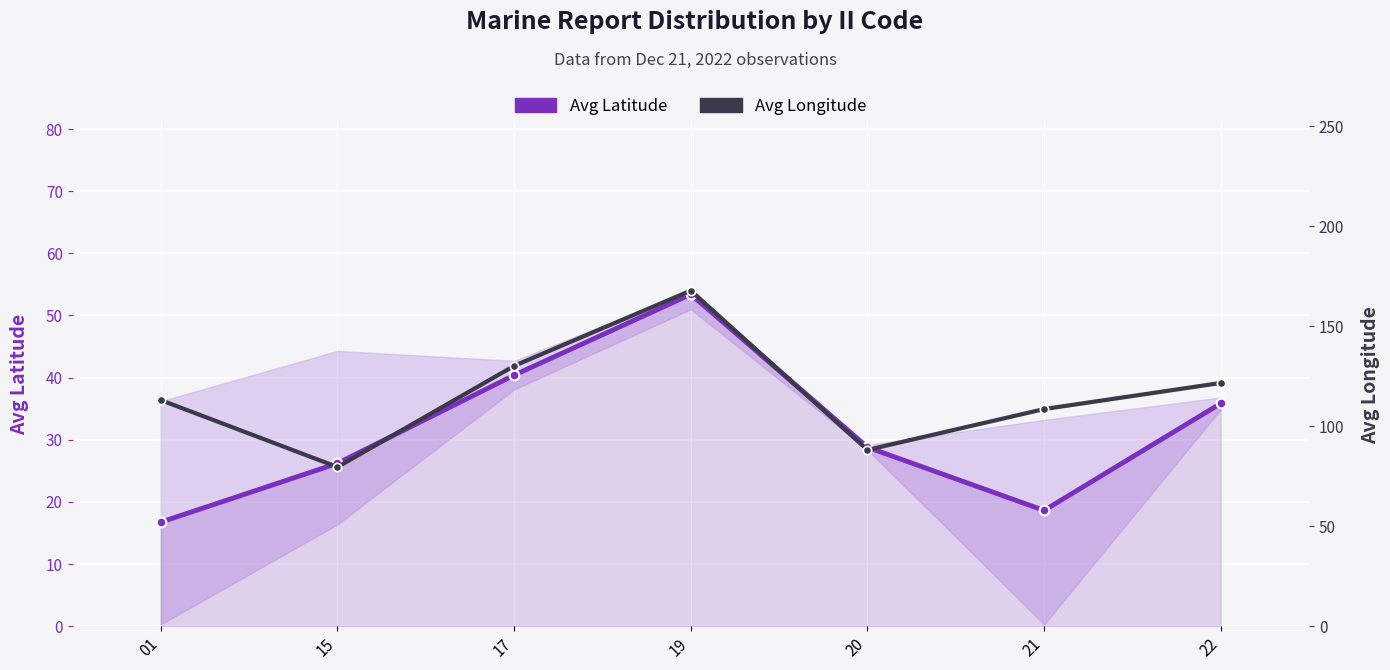

How many lines are shown in the chart?

2